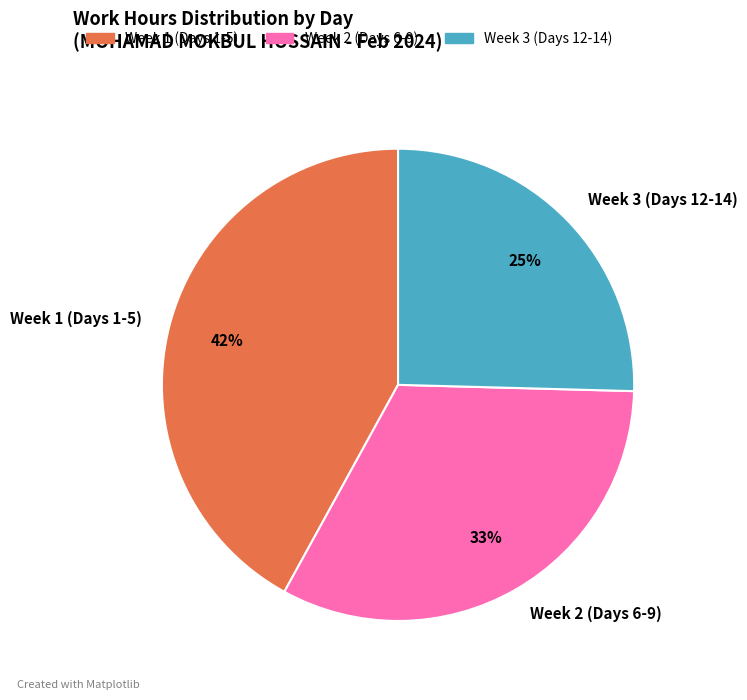

Which slice is the largest?

Week 1 (Days 1-5)